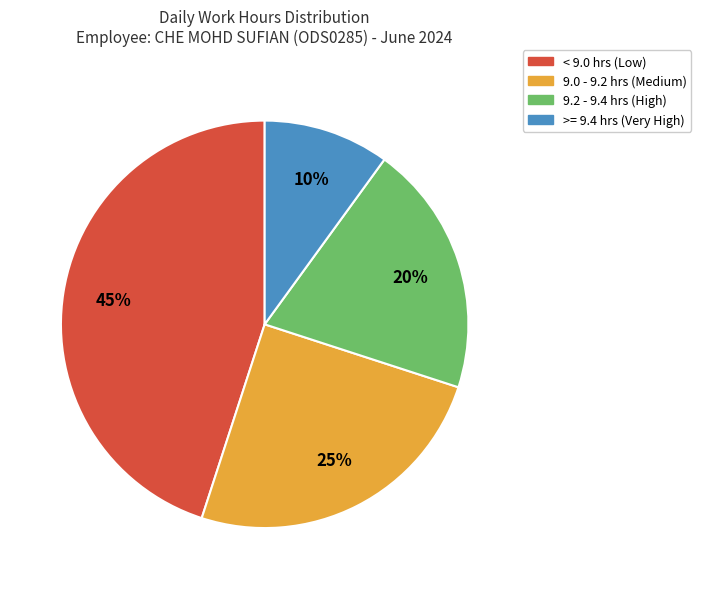

To the nearest percent, what is the average slice percentage?

25%